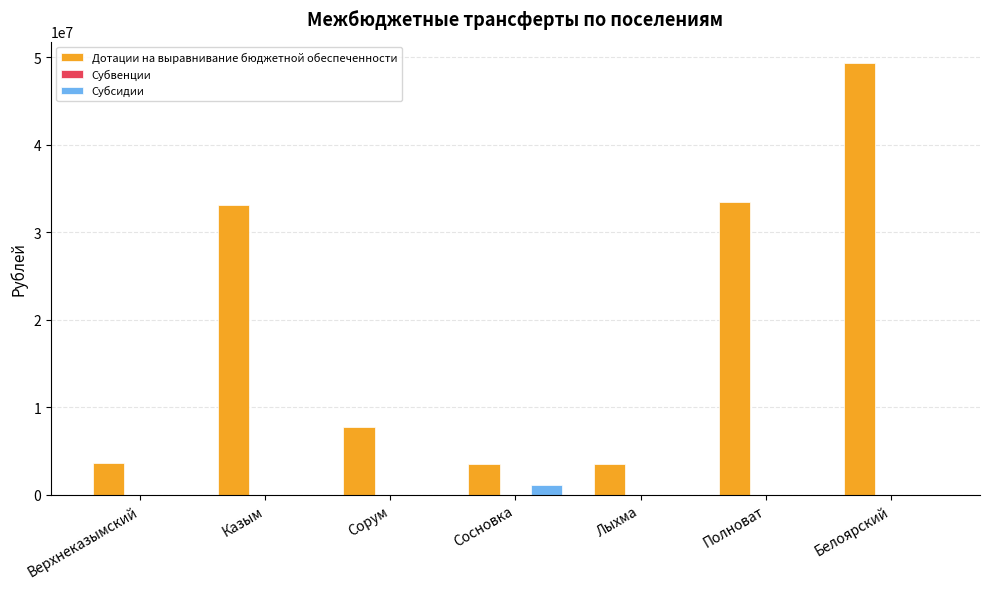

At which label is Дотации на выравнивание бюджетной обеспеченности closest to 26396500?

Казым